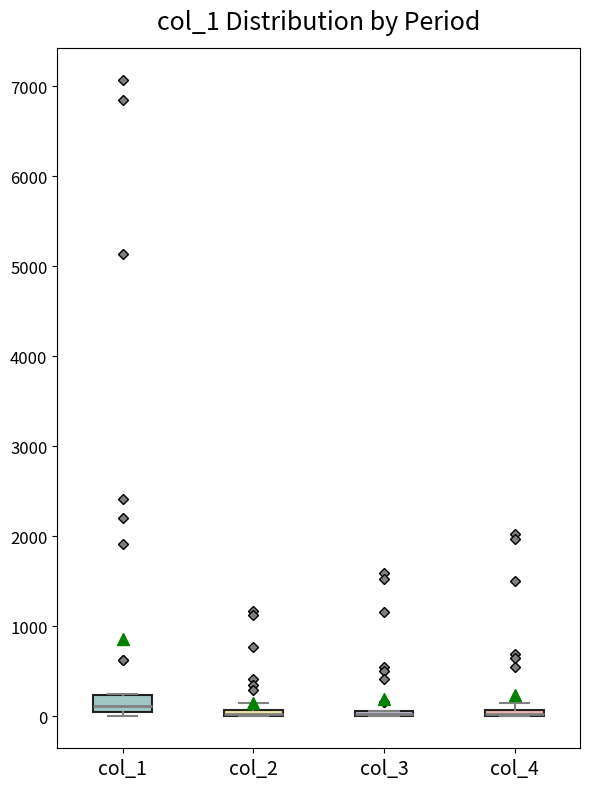

Where is the upper edge of the box for col_4 on the y-axis? The values are not printed on the chart, so give them approximately, as read against the axis.

100